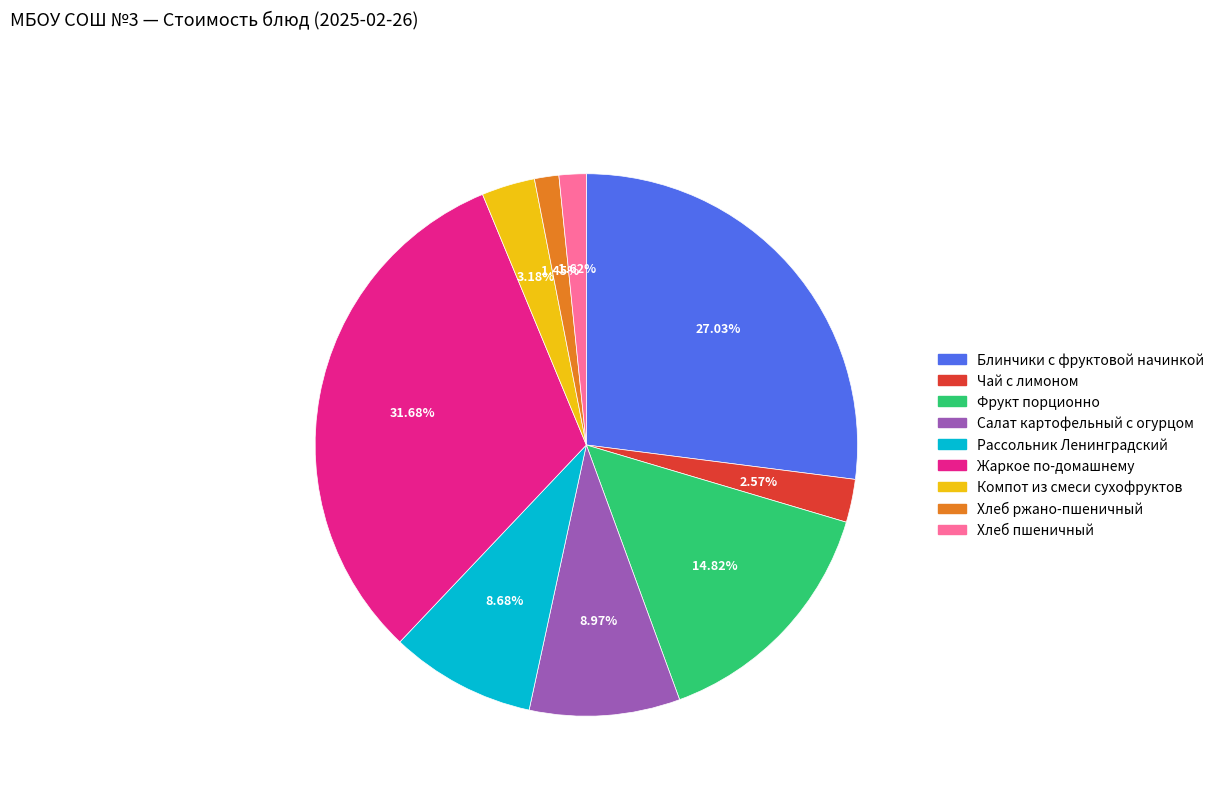

Which category has the biggest portion of the pie?

Жаркое по-домашнему